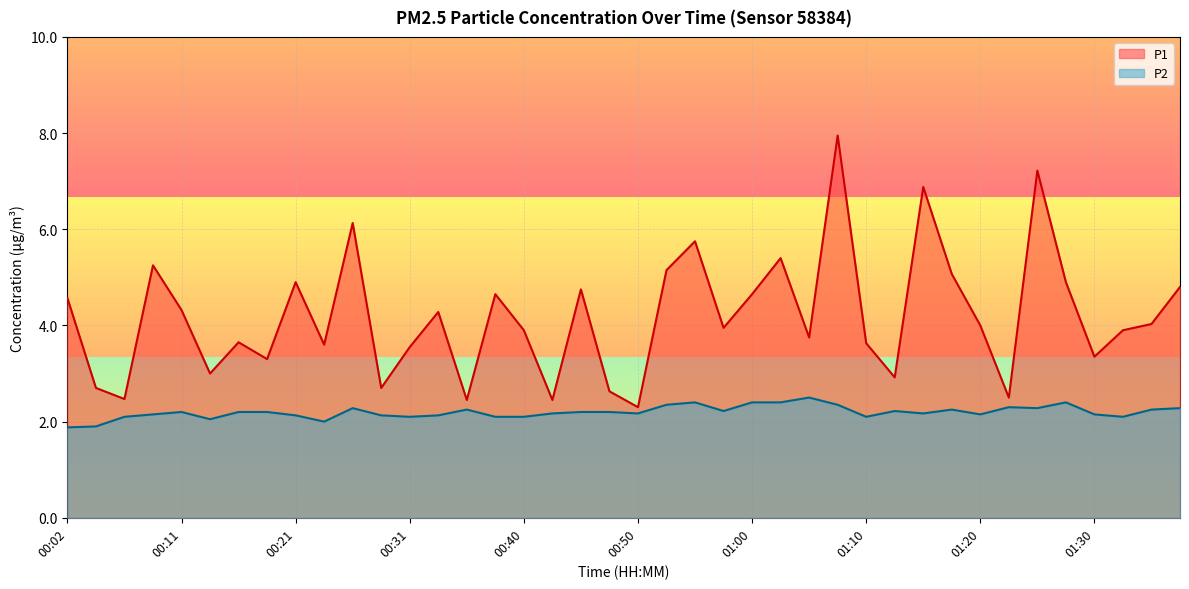

Does the chart display data point markers on the line(s)?

No